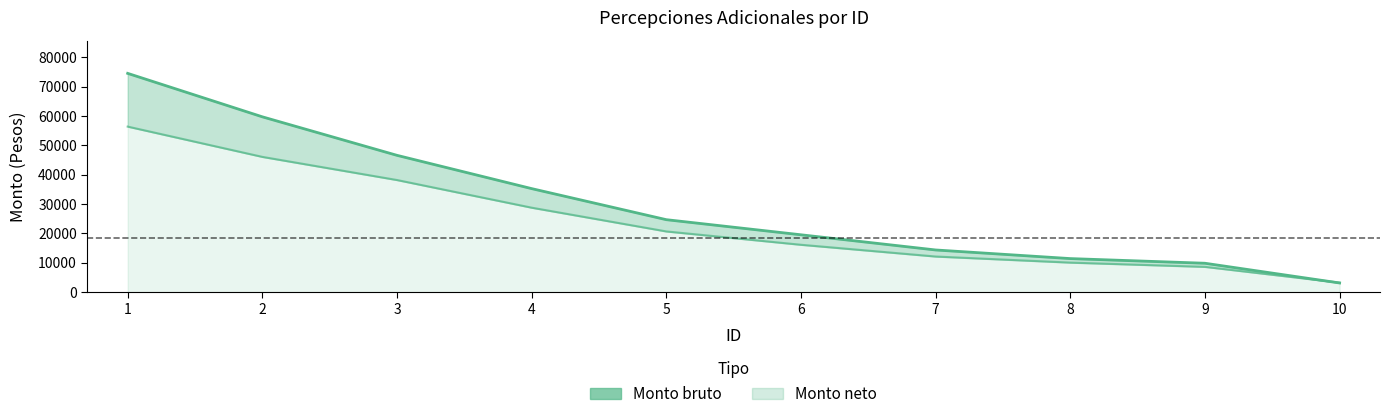

What is the highest value of the Monto bruto series?

74482.0